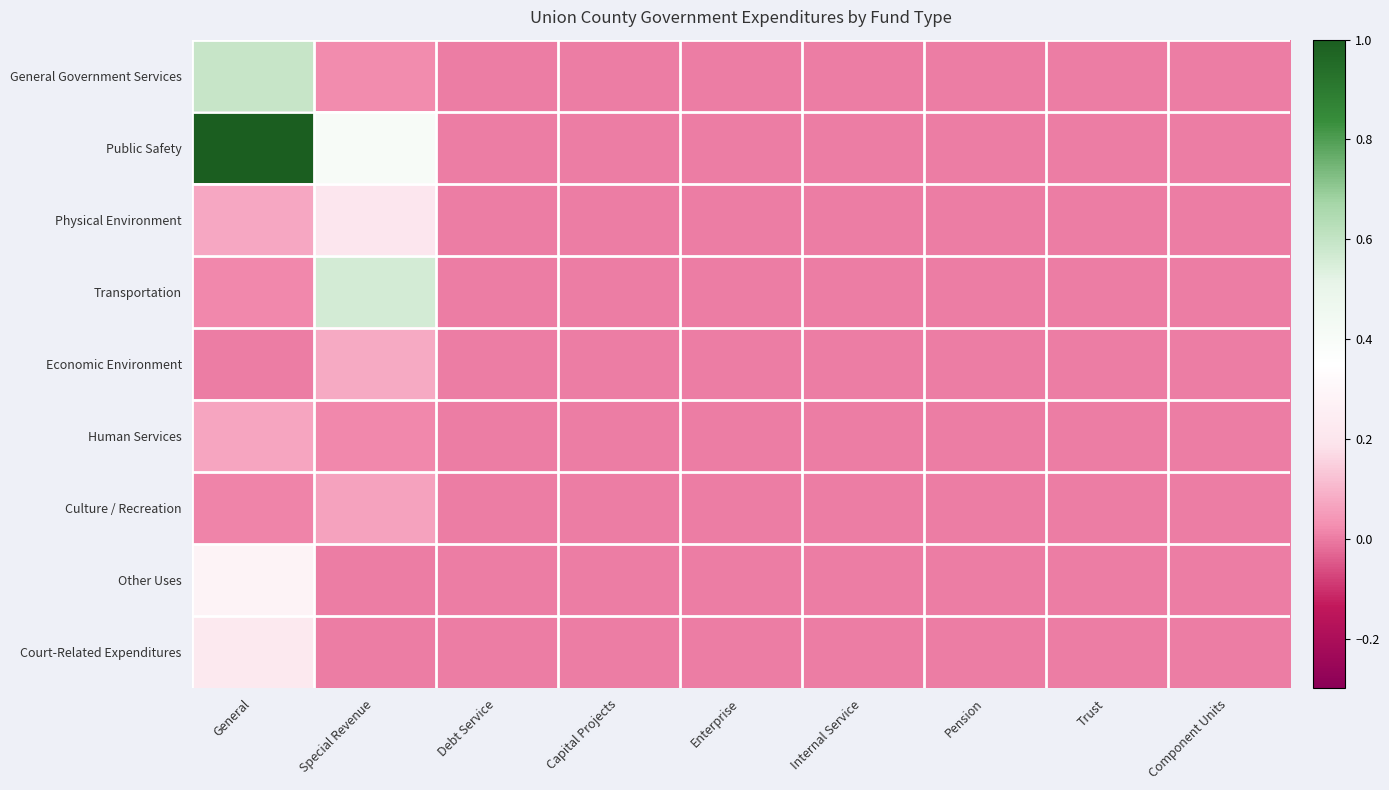

At which category is the sum across all series the highest?

General